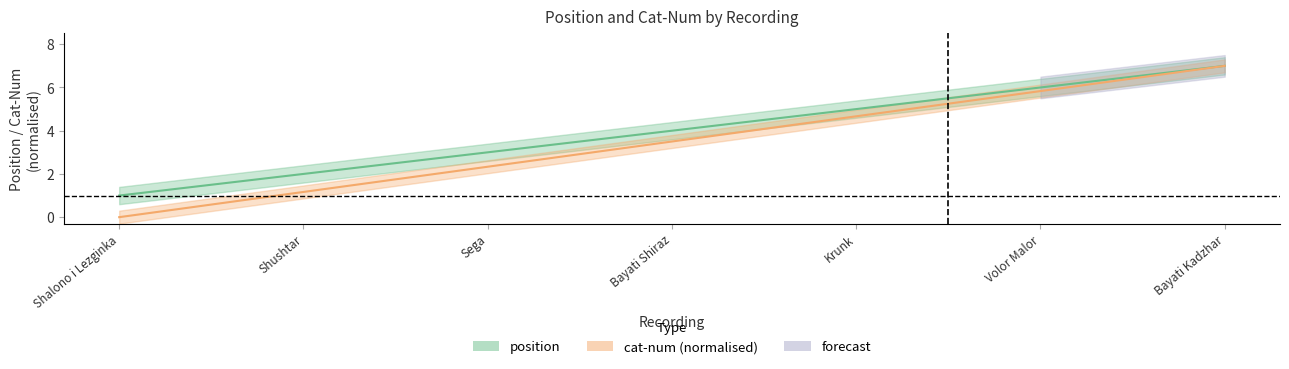

How many data points in cat-num are less than 3?

3